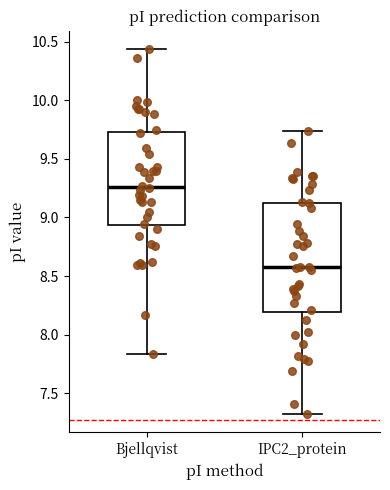

Reading left to right, transcribe this box plot: for each box, give where its median line is, the range the box spans, and where its two whiskers end, as read against the y-axis. The values are not printed on the chart, so give them approximately, as read against the axis.

Bjellqvist: median 9.25, box 8.95 to 9.75, whiskers 7.85 to 10.45
IPC2_protein: median 8.60, box 8.20 to 9.10, whiskers 7.30 to 9.75